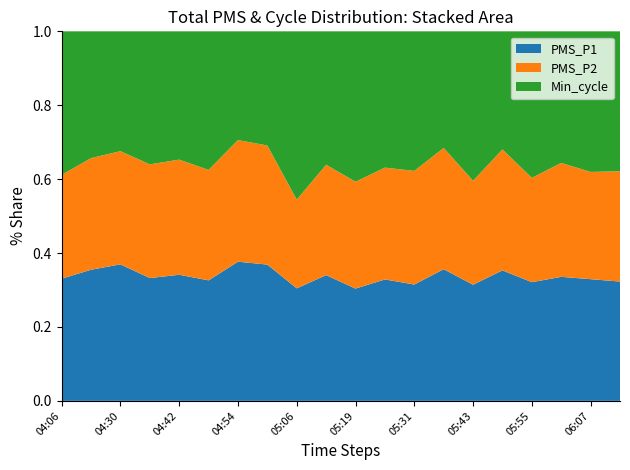

The PMS_P1 series shows 0.2 at 05:19. True or false?

False